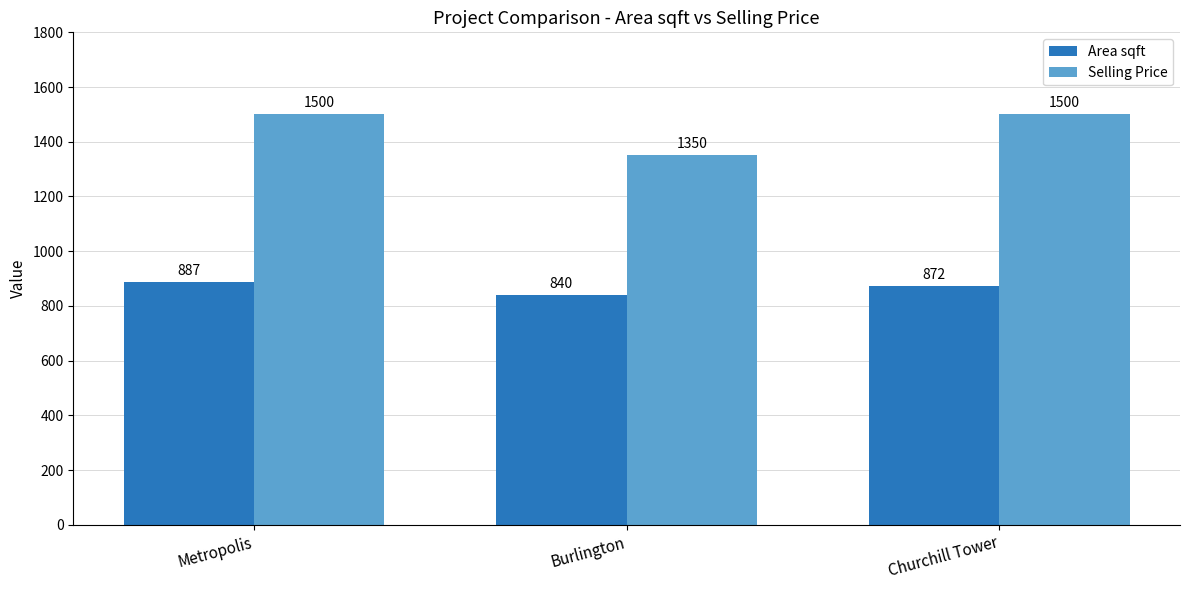

Which series changed the most between Metropolis and Churchill Tower?

Area sqft